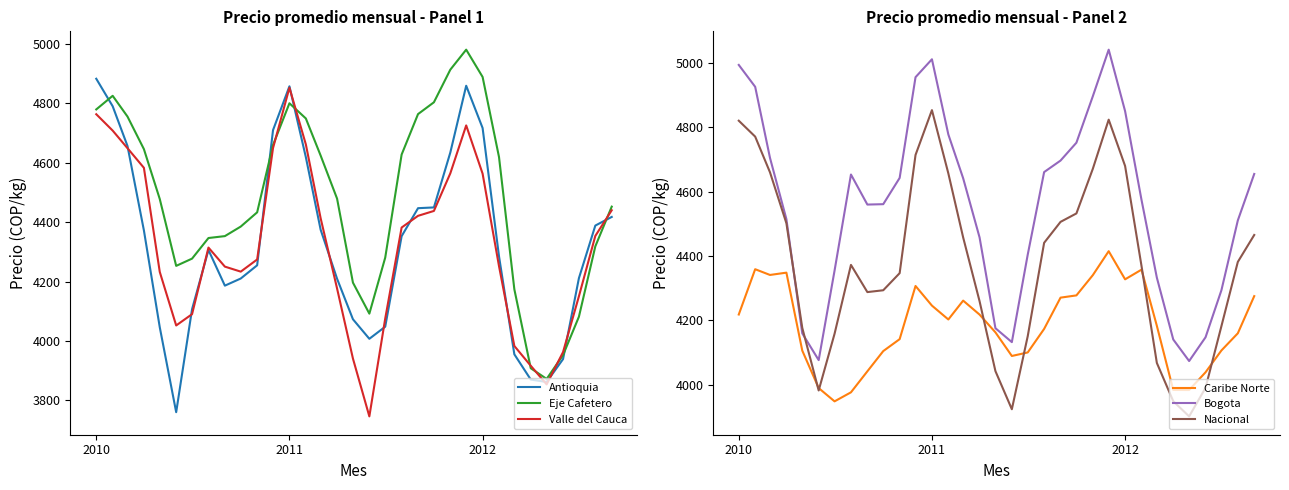

The Valle del Cauca series shows 2404.2 at 2012. True or false?

False